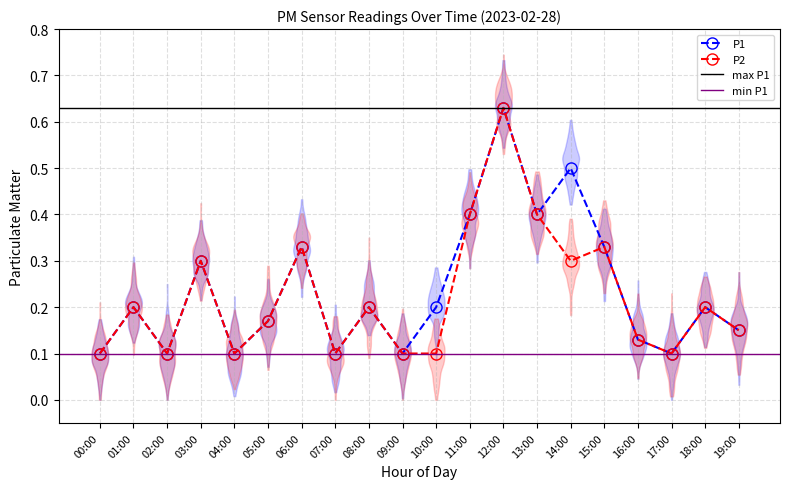

What is the maximum value for P2?

0.6